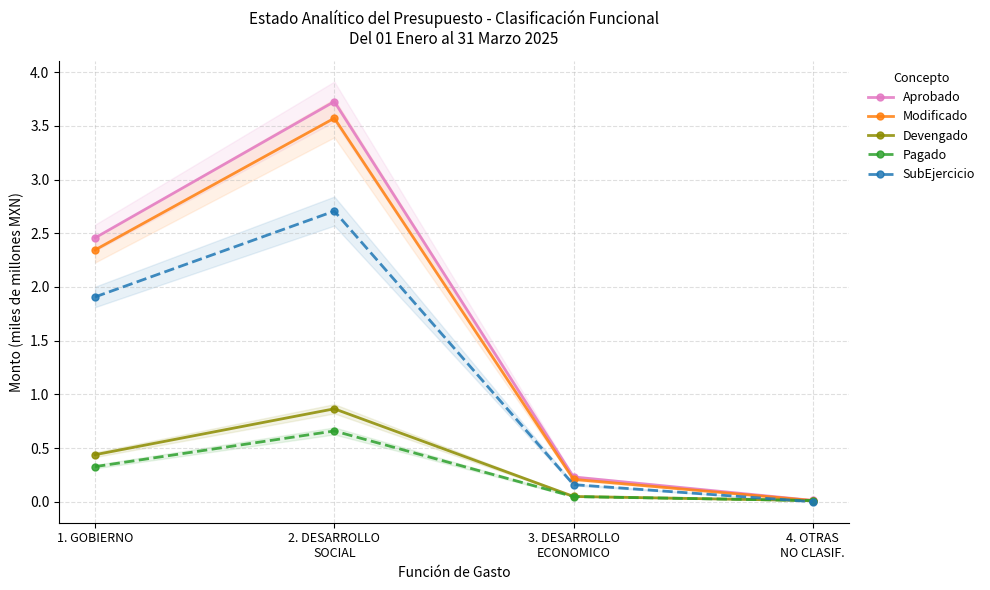

What is the label of the 2nd point from the left?

2. DESARROLLO
SOCIAL